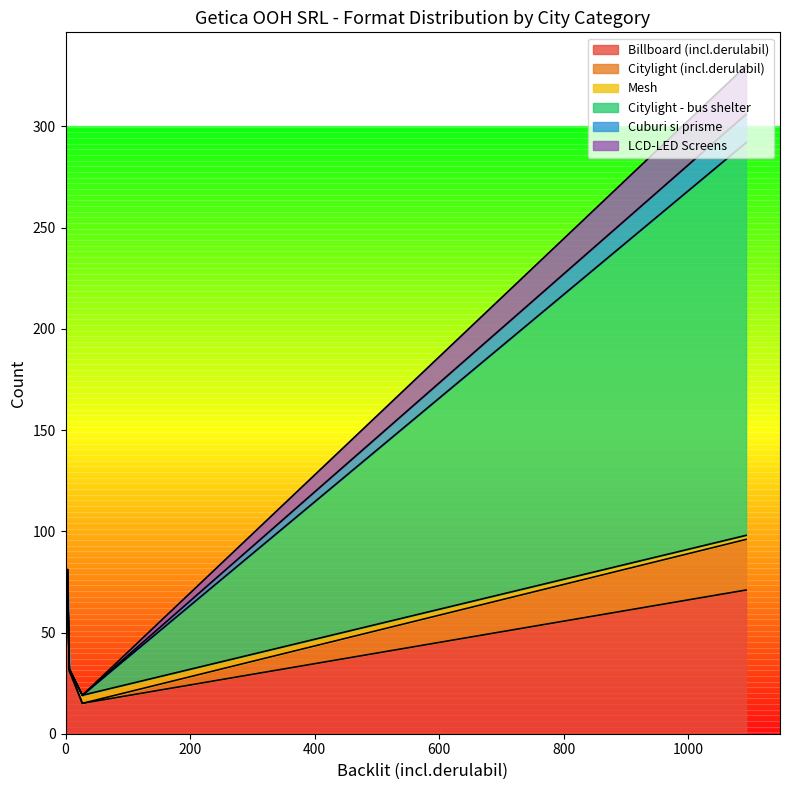

What is the difference between the maximum and minimum values in the Citylight - bus shelter series?

194